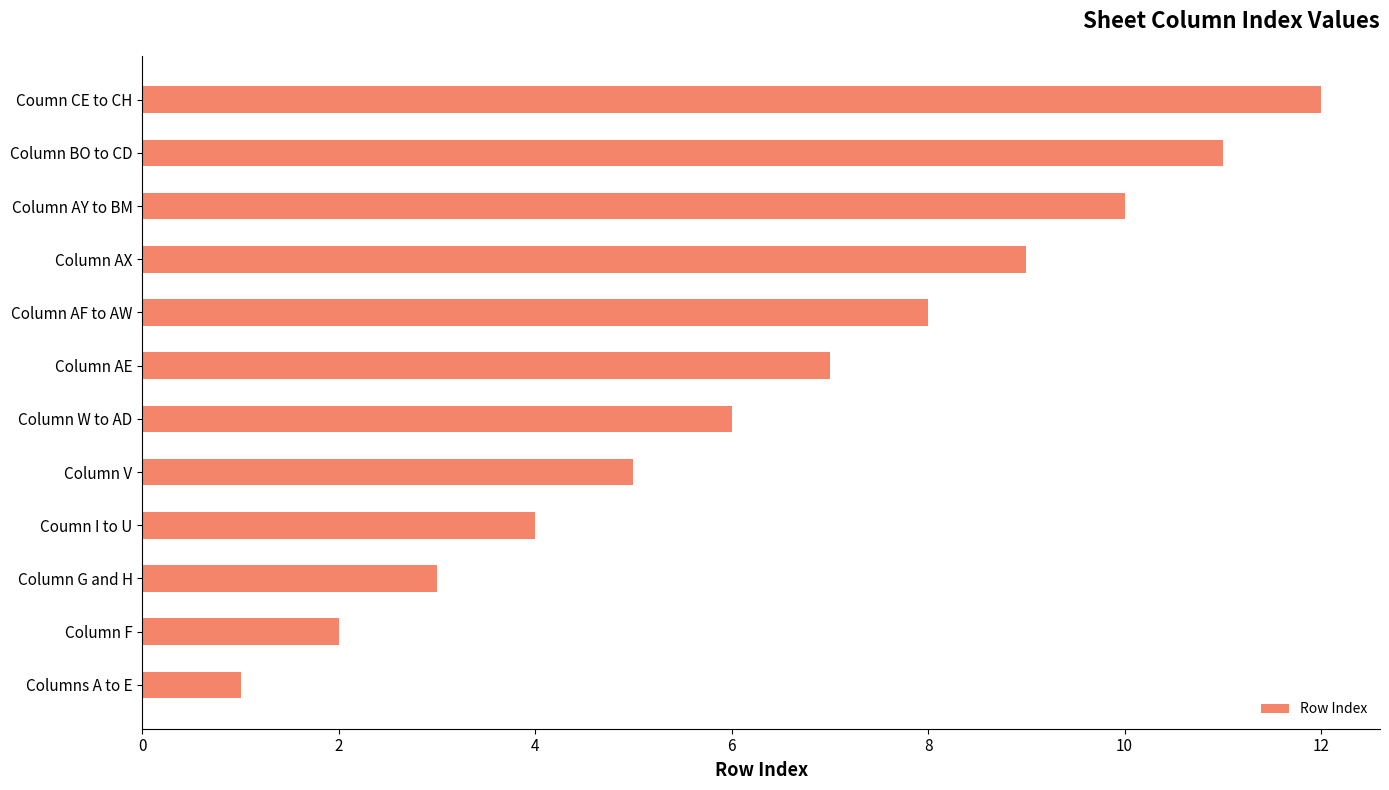

The chart shows a value of 10 at Column AY to BM. True or false?

True